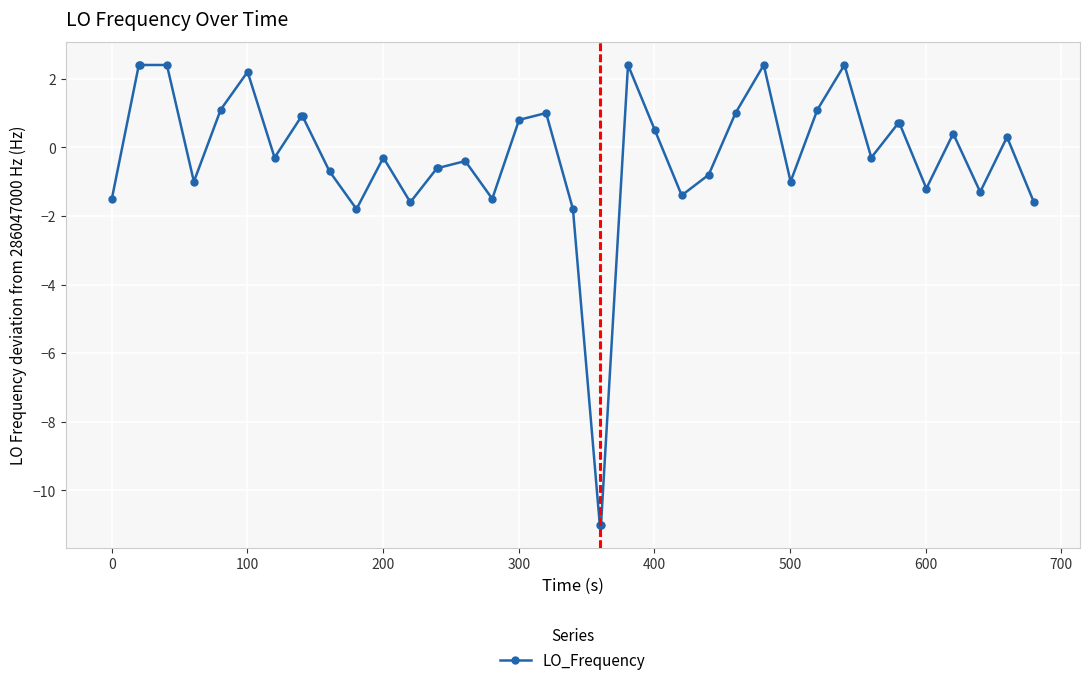

What is the difference between the maximum and second lowest values?

13.4